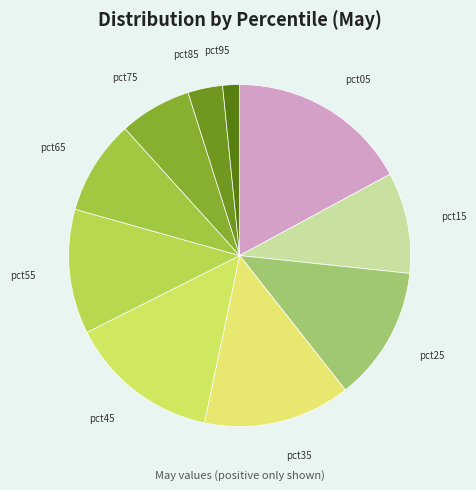

Is there any slice that represents more than half of the pie?

No